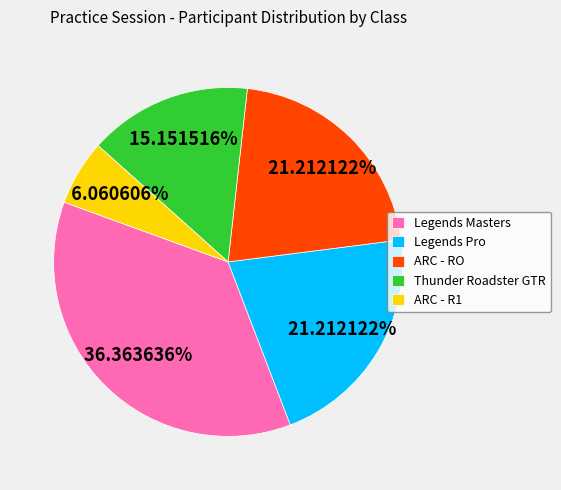

To the nearest percent, what is the difference between the ARC - RO and Thunder Roadster GTR slice percentages?

6%